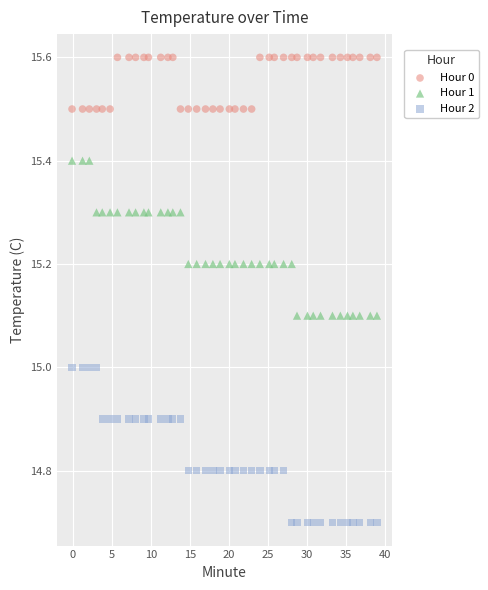

Across all data points, what is the range of X values (max minus min)?

39.0